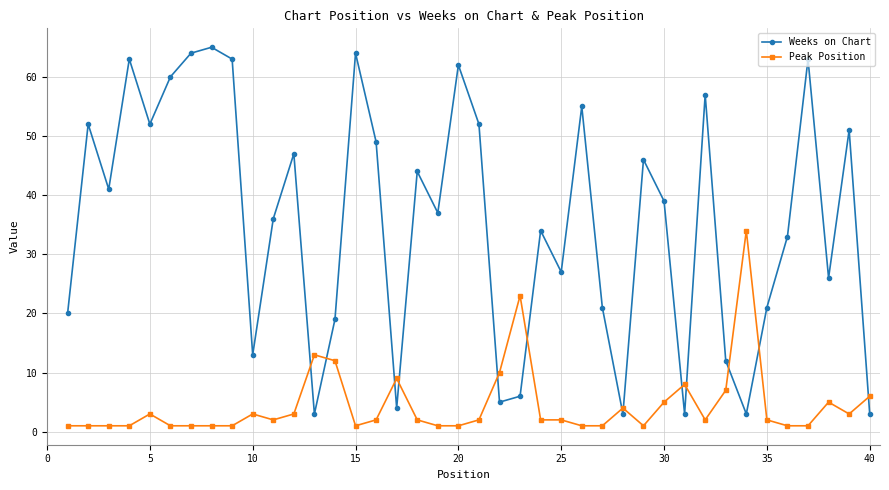

Does the chart display data point markers on the line(s)?

Yes